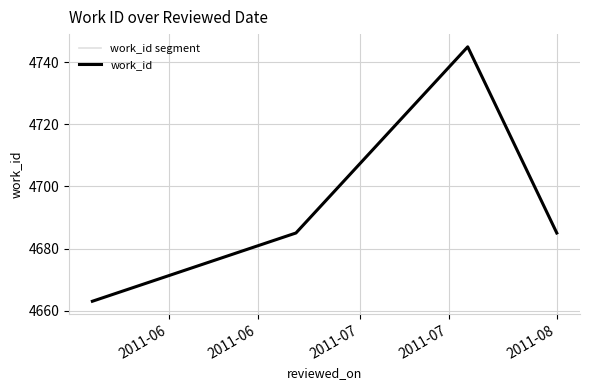

How many values are below 4685?

1